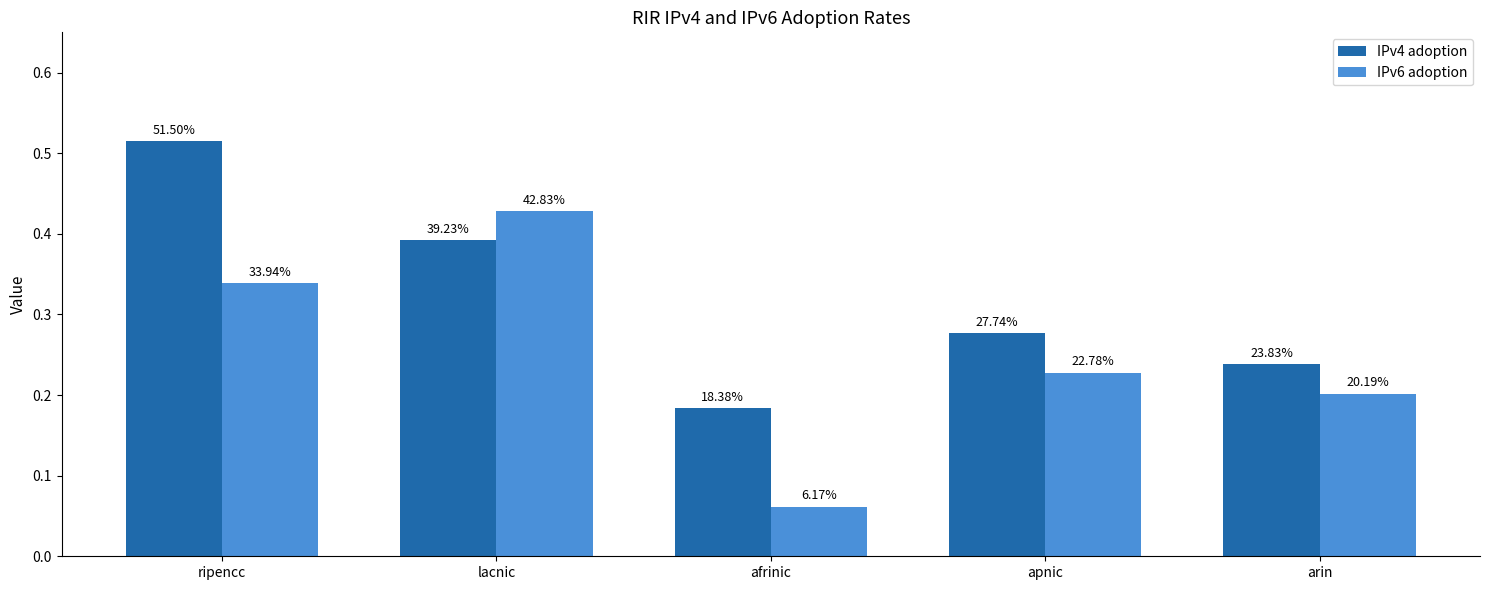

What position from the right is apnic?

2